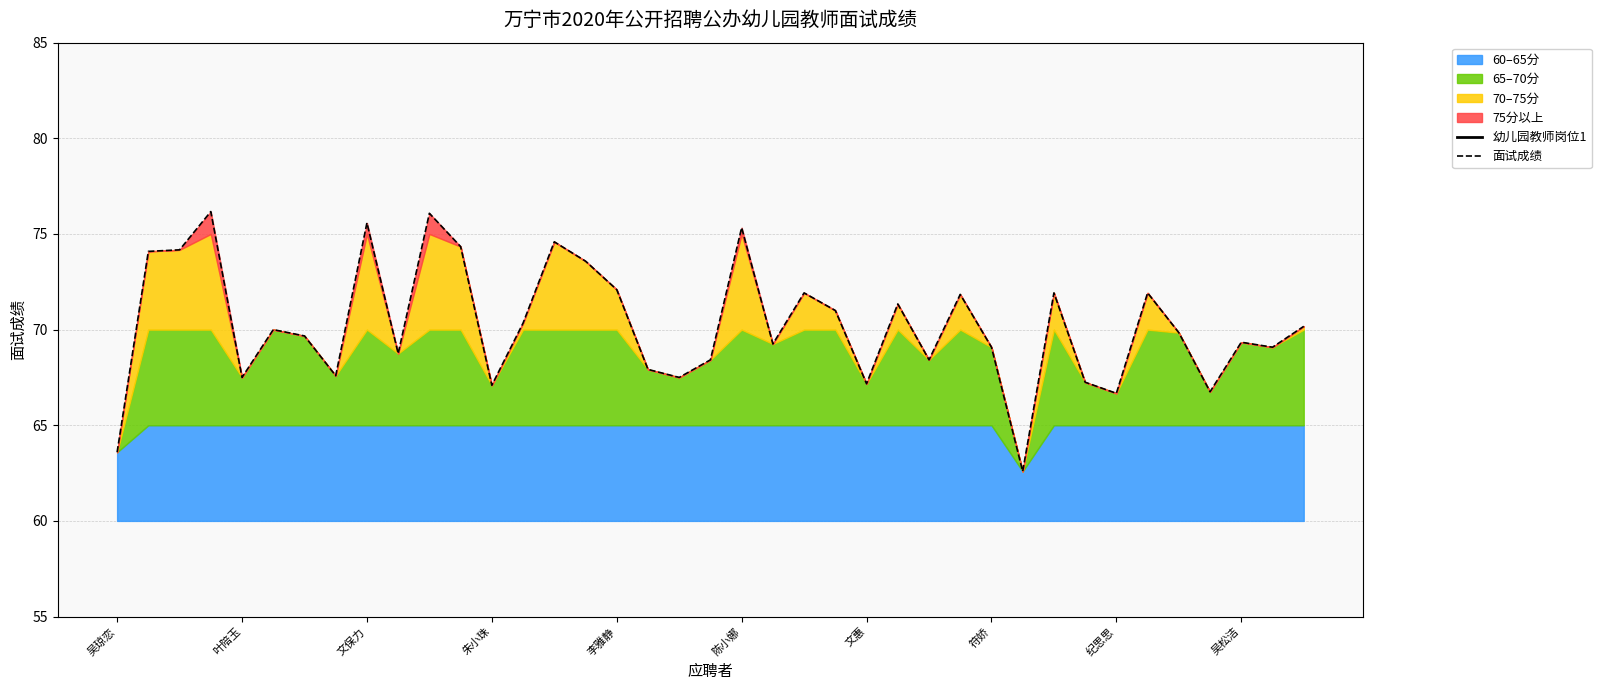

How many data points are less than 69?

14